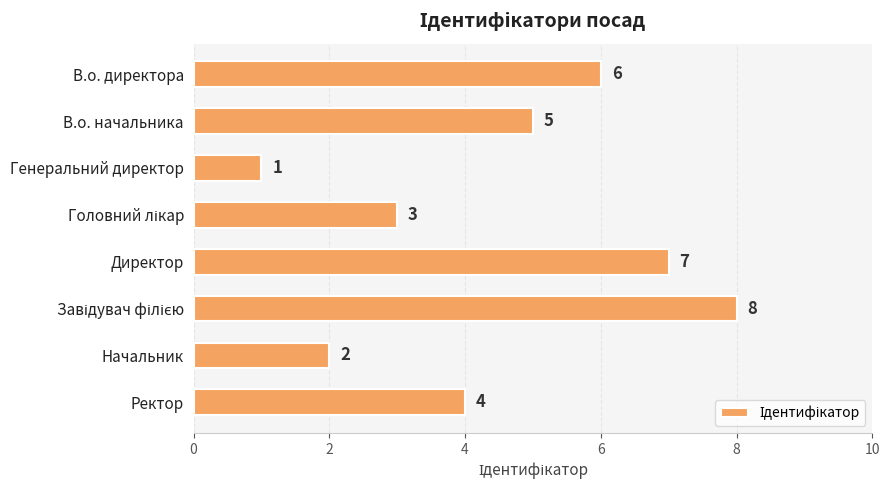

What is the difference between the maximum and minimum values?

7